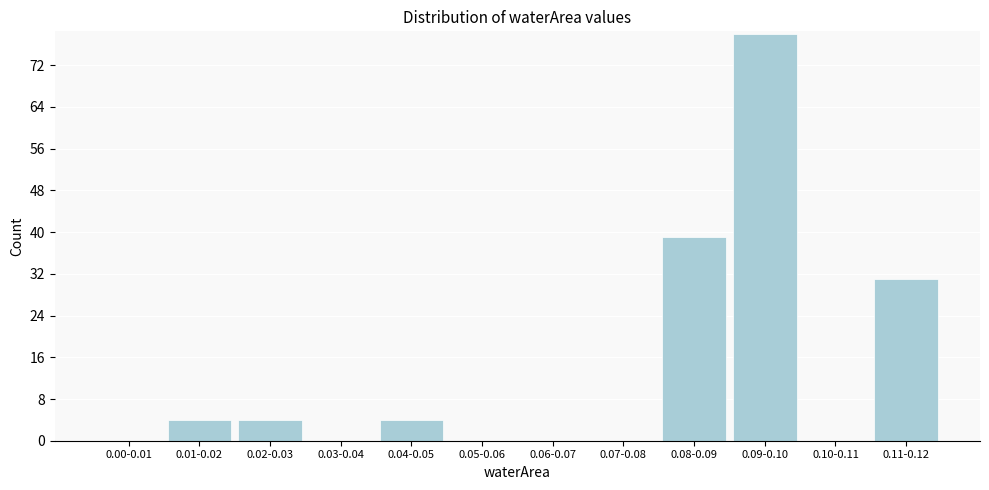

Reading right to left, transcribe all the data shown in this chart.

0.11-0.12=31	0.10-0.11=0	0.09-0.10=78	0.08-0.09=39	0.07-0.08=0	0.06-0.07=0	0.05-0.06=0	0.04-0.05=4	0.03-0.04=0	0.02-0.03=4	0.01-0.02=4	0.00-0.01=0